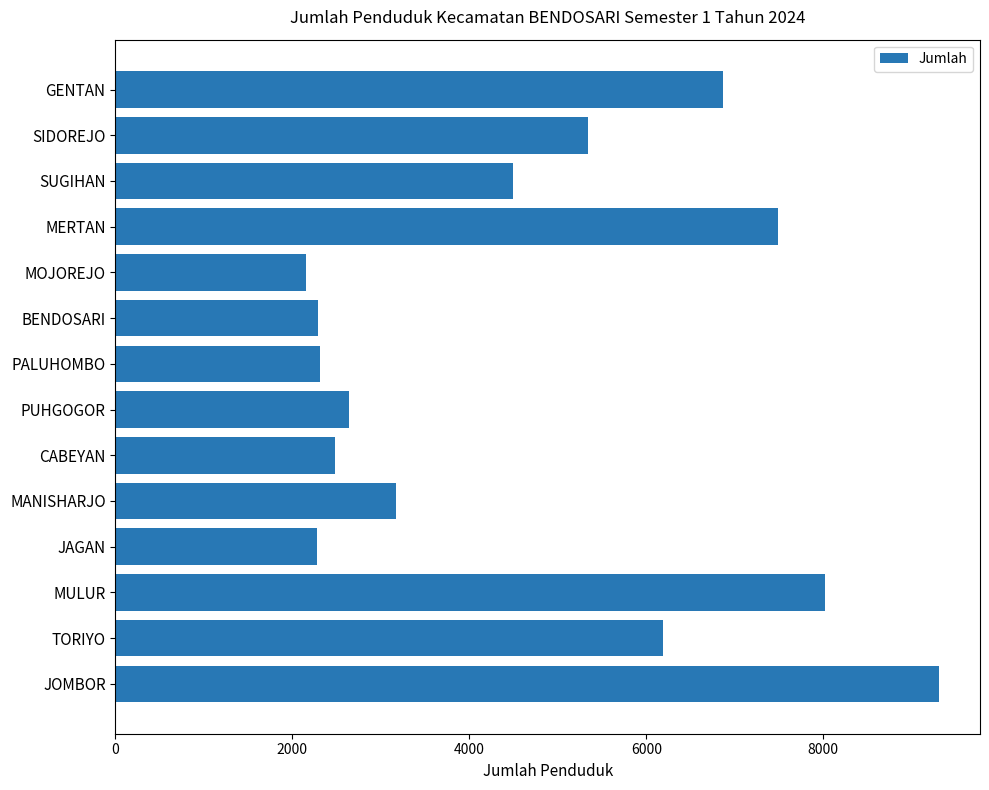

What is the change in value from PUHGOGOR to MERTAN?

+4848